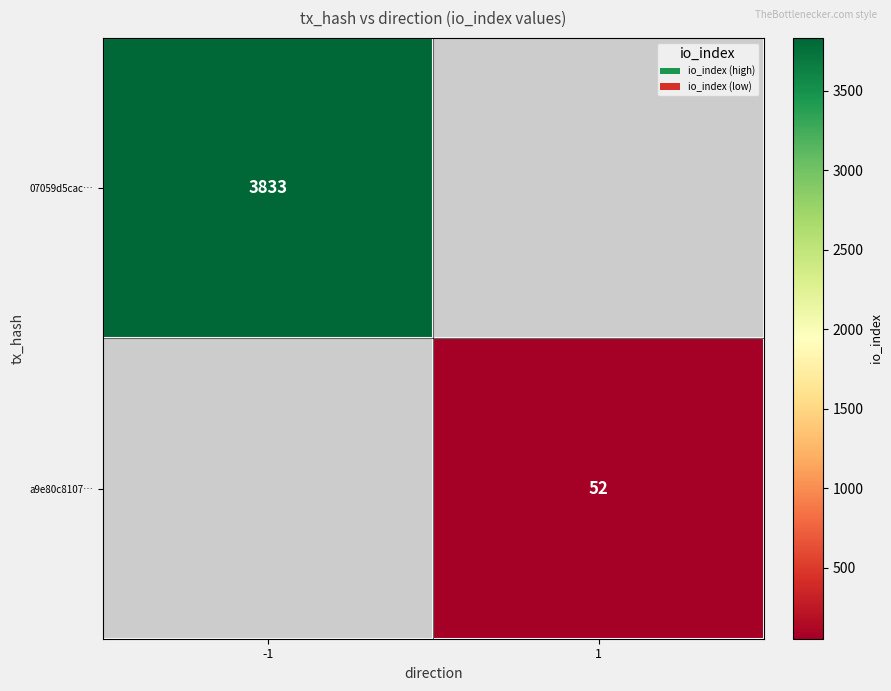

Is it true that a9e80c8107… equals 17 at 1?

False